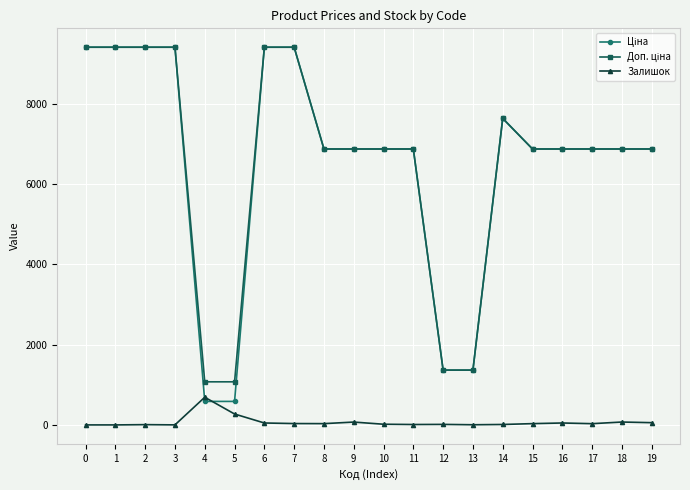

What is the maximum value shown in the chart?

9416.9